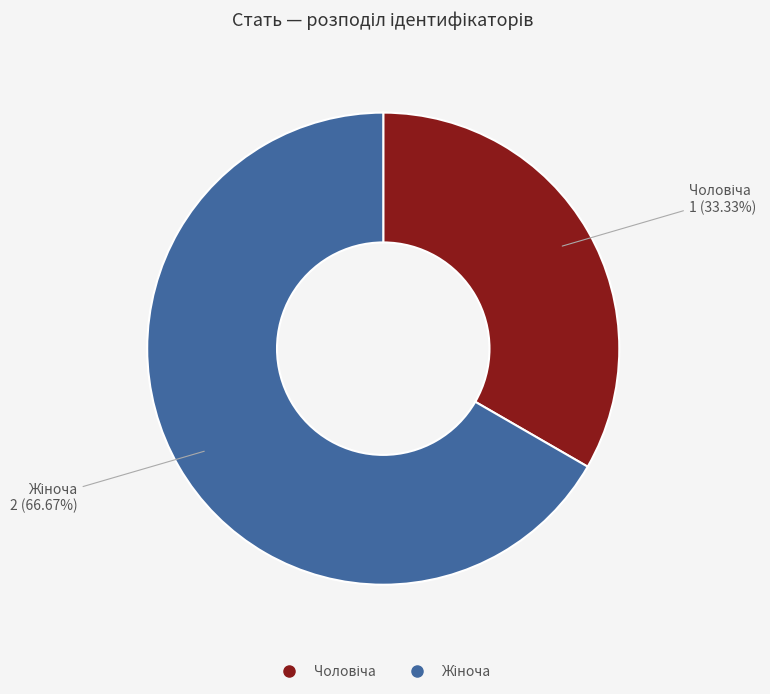

Is there a majority slice in this chart?

Yes